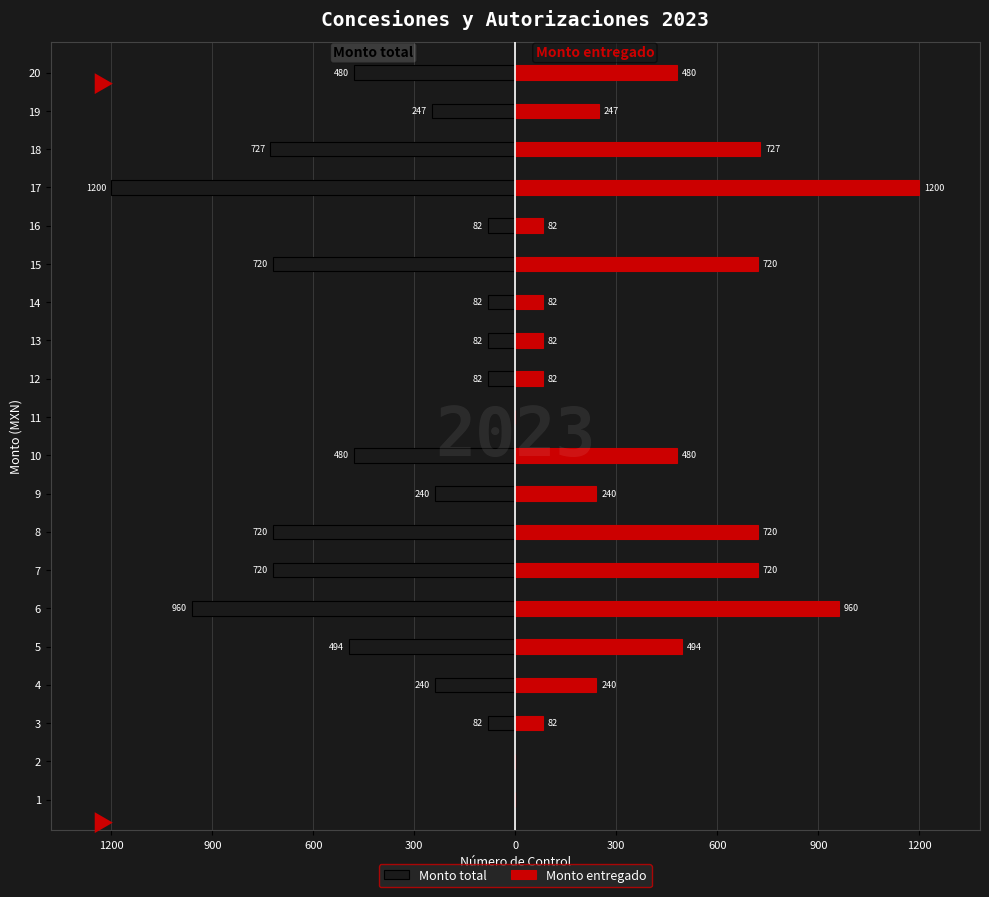

List the series in order of their peak value, lowest first.

Monto total, Monto entregado